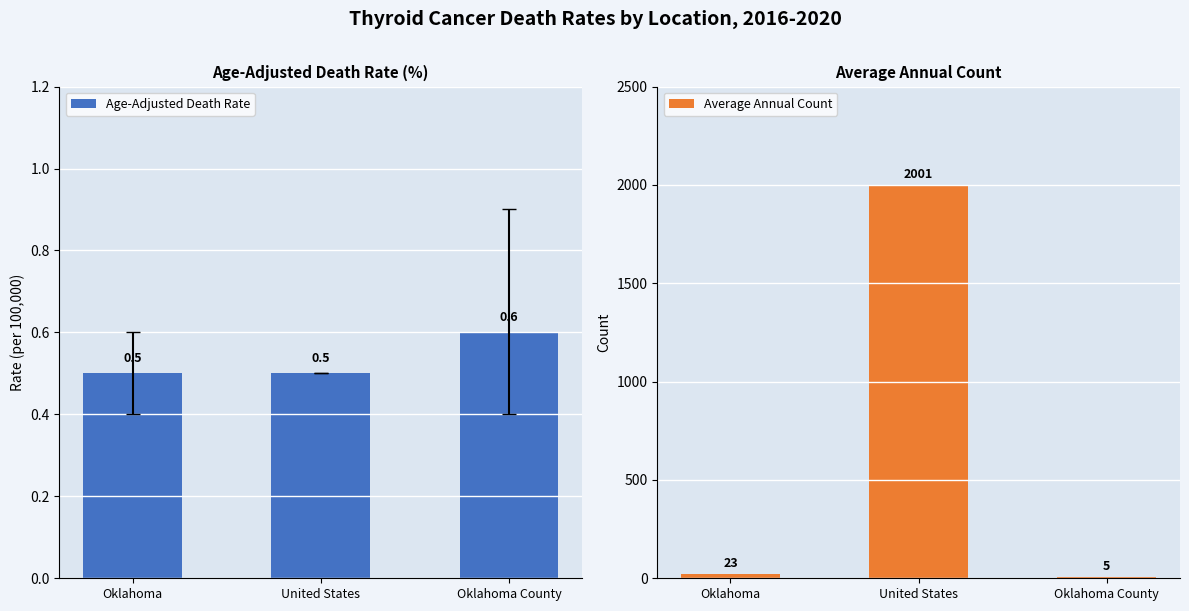

How many distinct data groups are displayed?

2